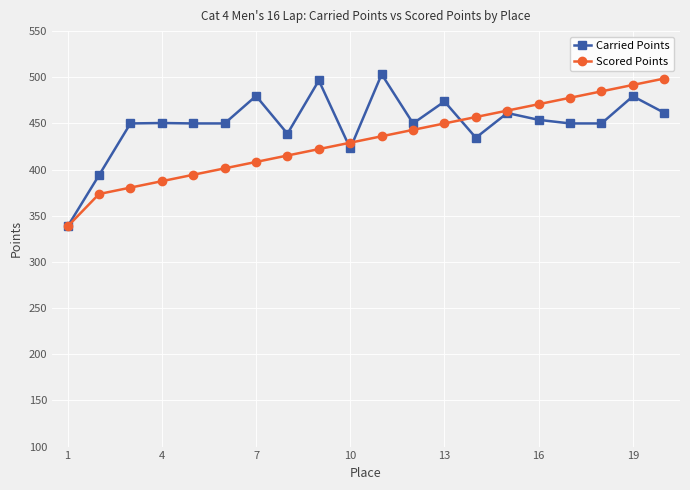

What is the difference between the maximum and minimum values in the Carried Points series?

164.8